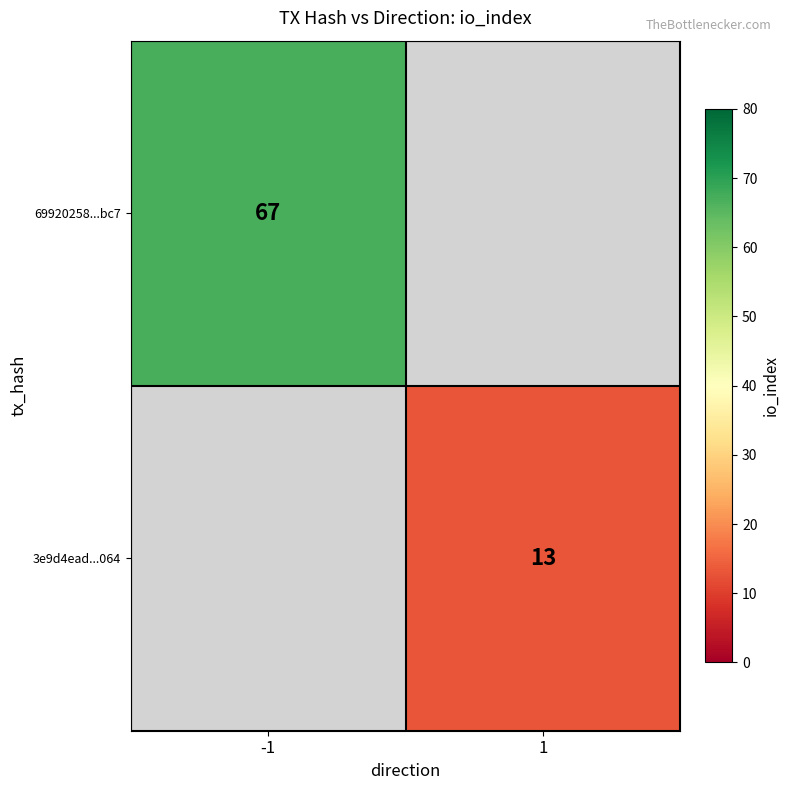

What is the maximum value shown in the chart?

67.0